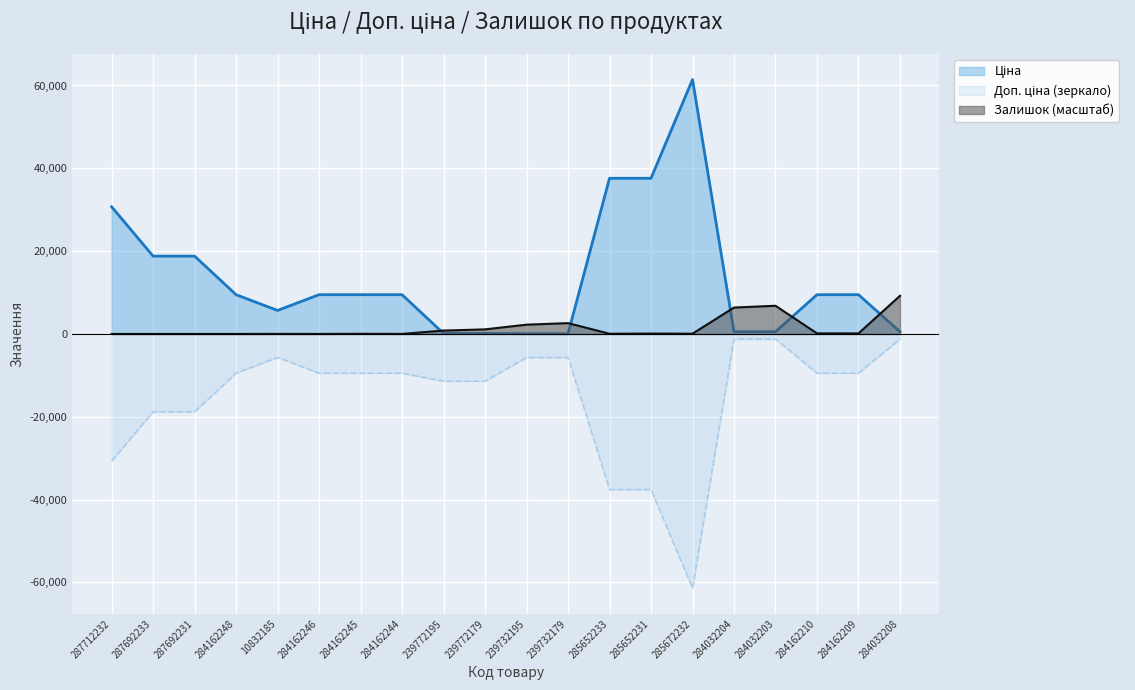

Between 285652231 and 285672232, which series saw the biggest shift?

Ціна